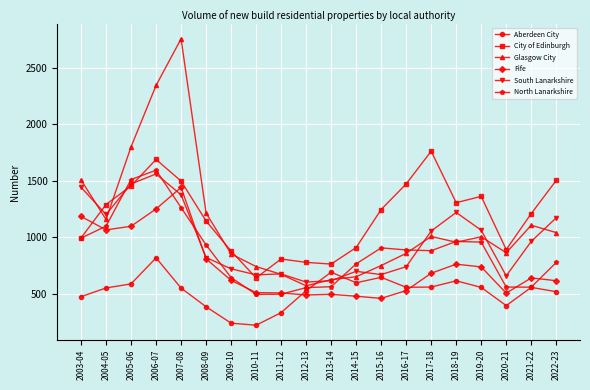

At which label is City of Edinburgh closest to 1201?

2021-22